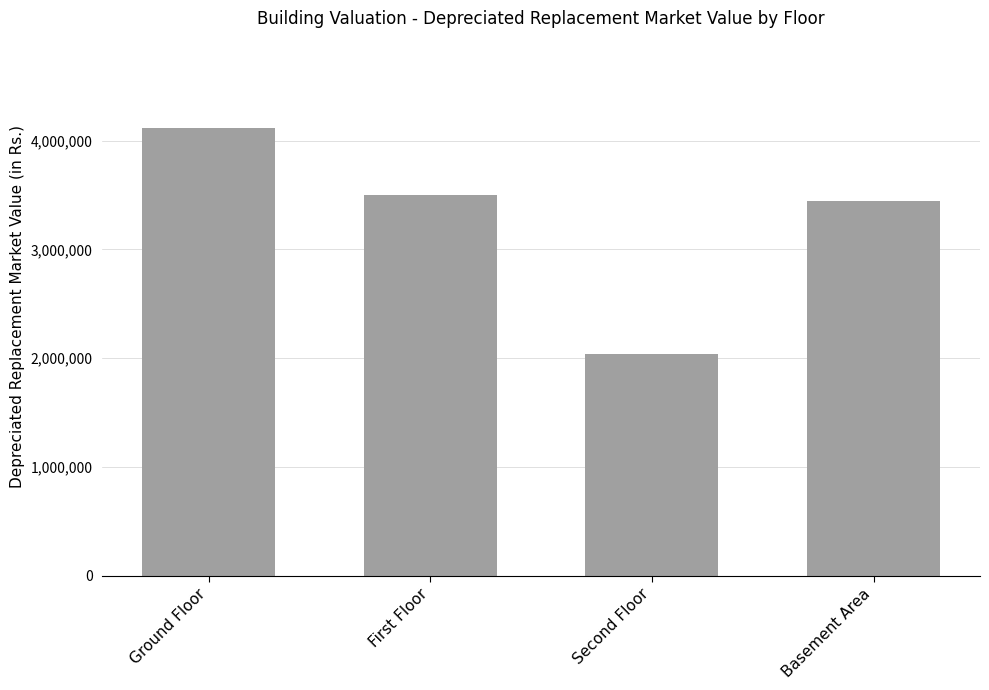

What is the ratio of the value at Basement Area to the value at Second Floor?

1.7